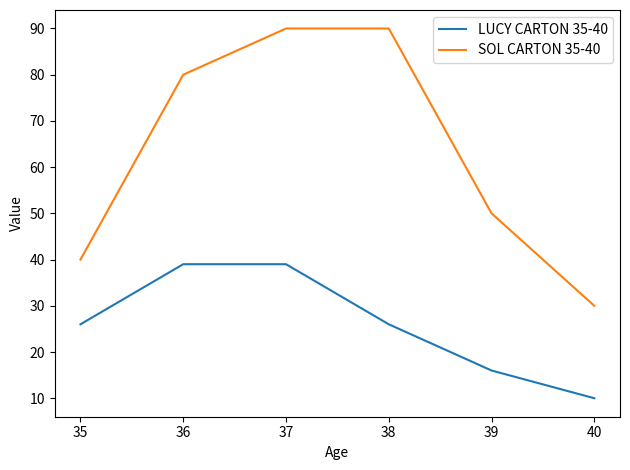

Reading left to right, extract all data points from this chart.

LUCY CARTON 35-40: 35=26	36=39	37=39	38=26	39=16	40=10
SOL CARTON 35-40: 35=40	36=80	37=90	38=90	39=50	40=30